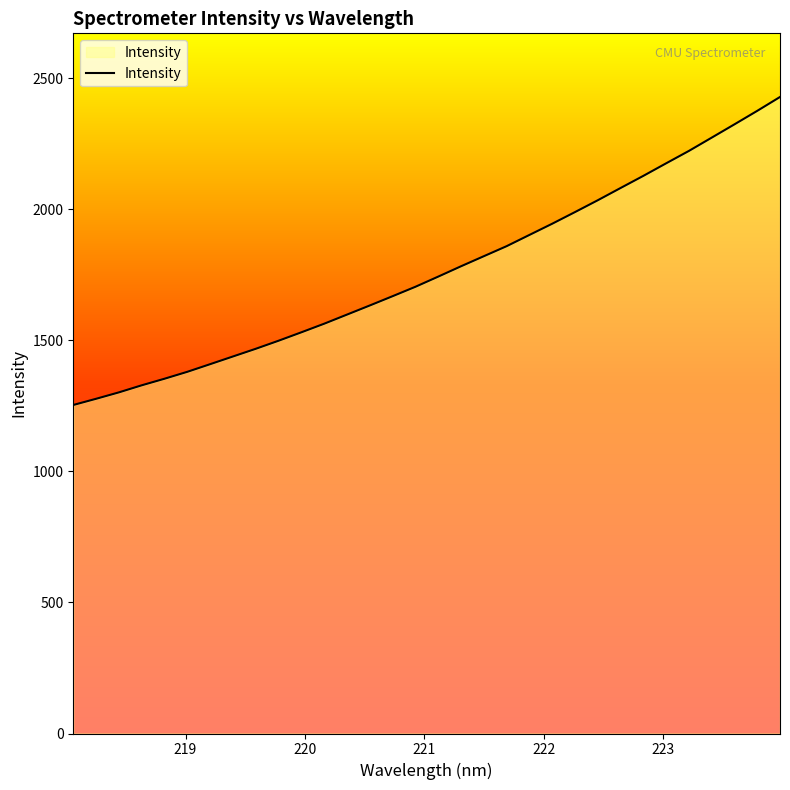

What is the greatest value displayed?

2428.2